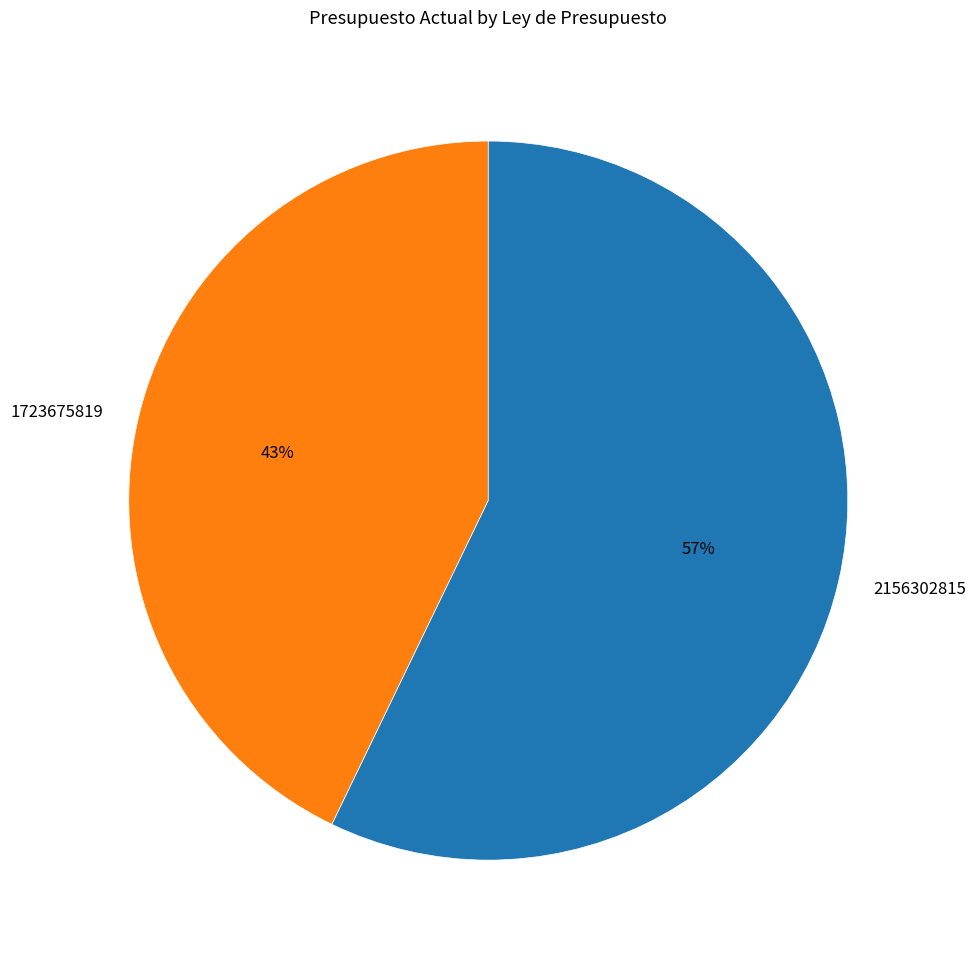

What is the largest slice in the pie chart?

2156302815